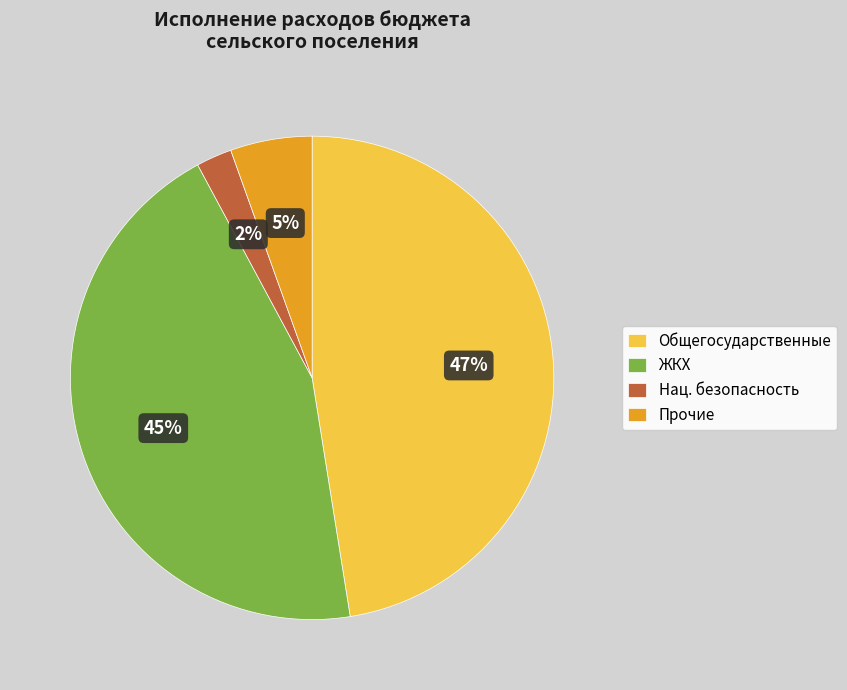

Does ЖКХ represent more than half of the total?

No